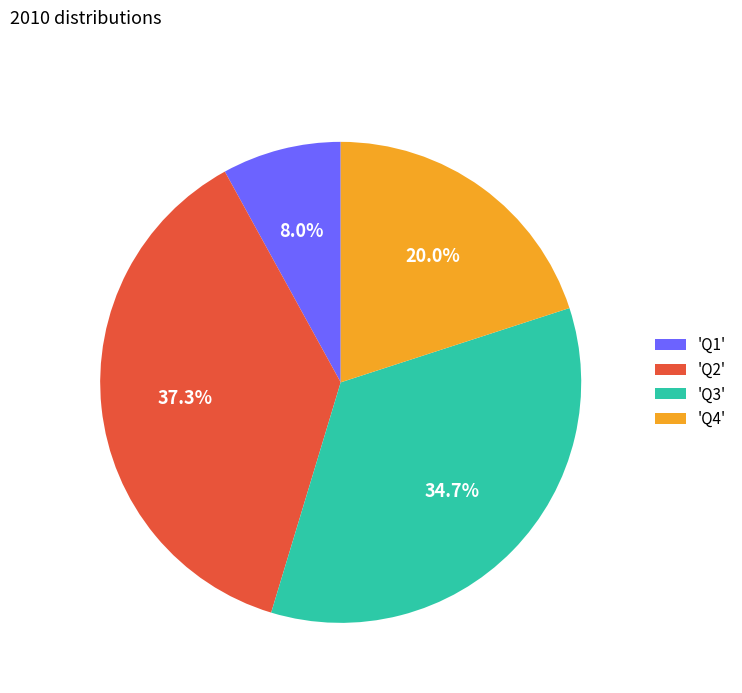

What is the ratio of the value at 'Q4' to the value at 'Q1'?

2.5